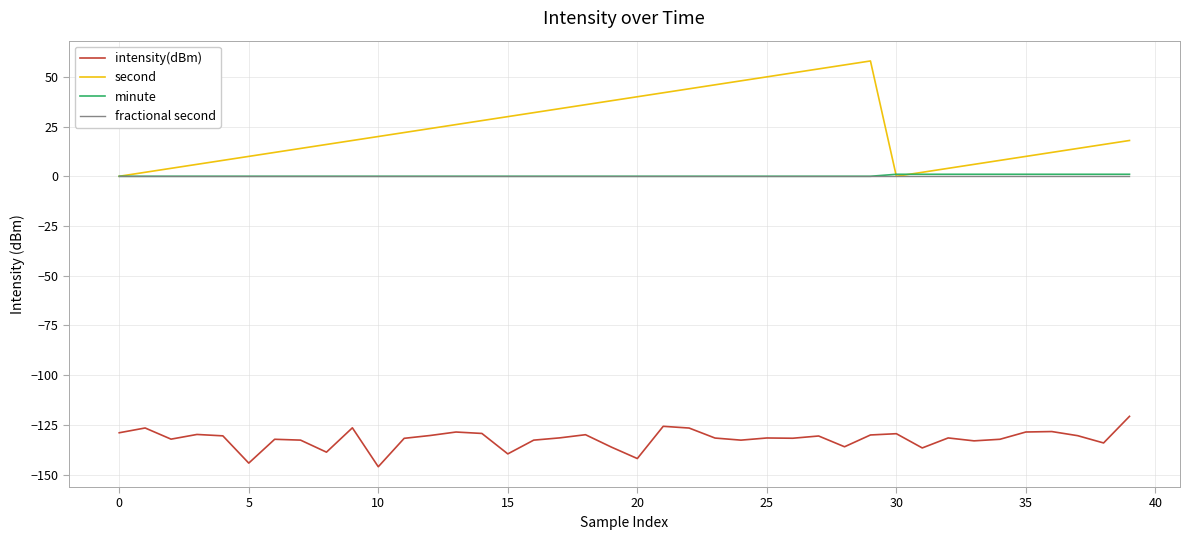

What is the highest value of the intensity(dBm) series?

-120.7